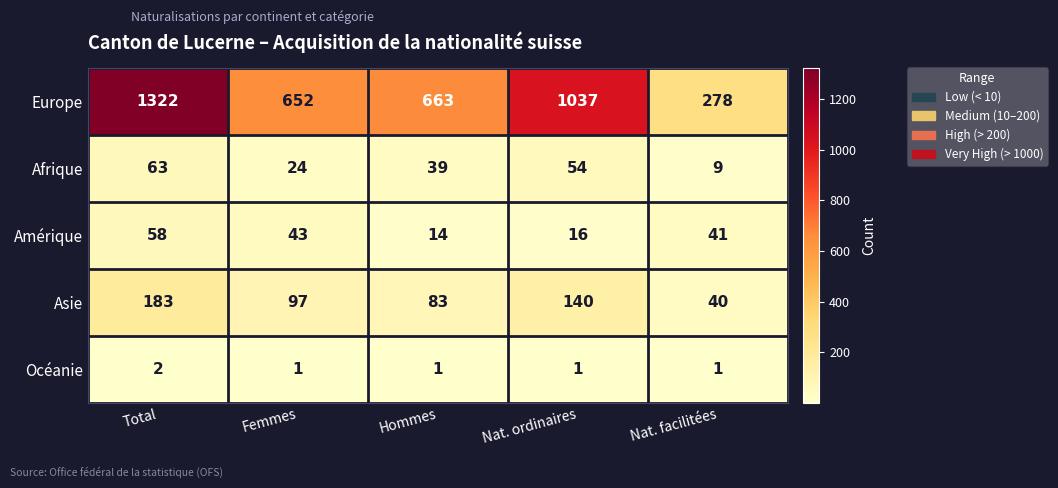

Is it true that Amérique equals 14 at Hommes?

True